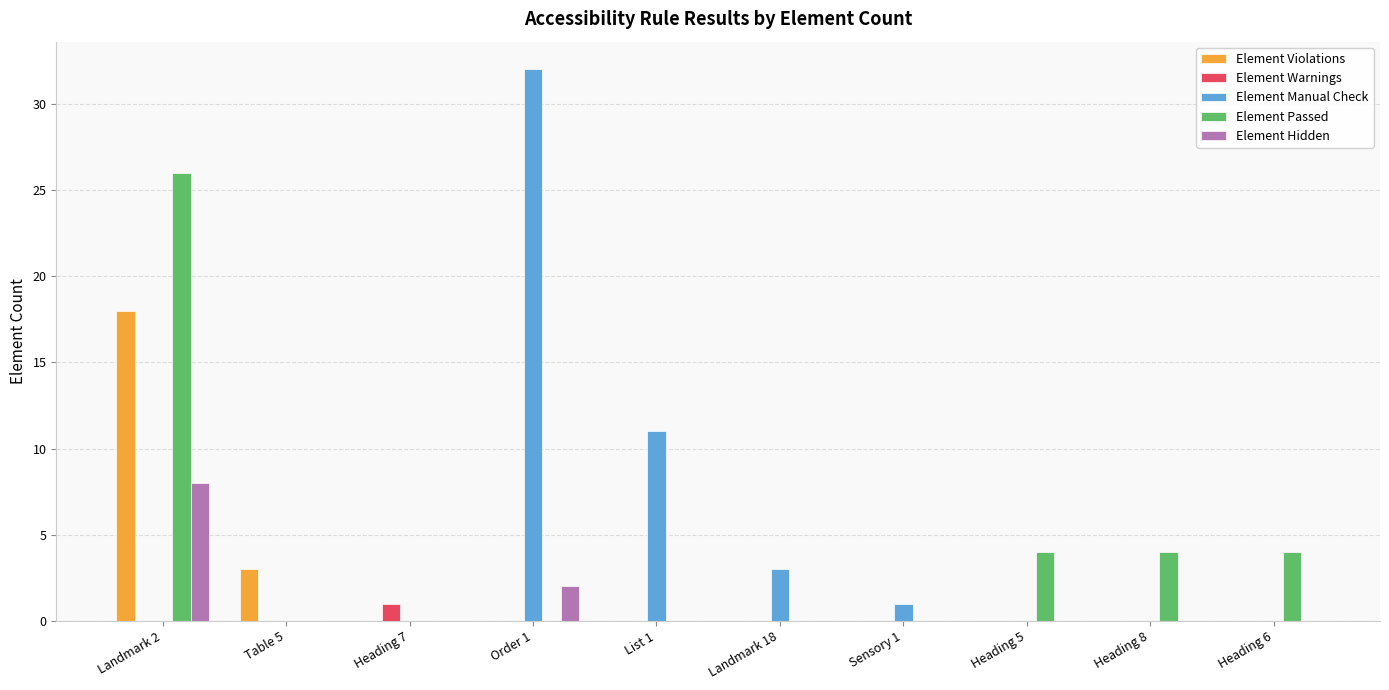

At which category is the sum across all series the highest?

Landmark 2